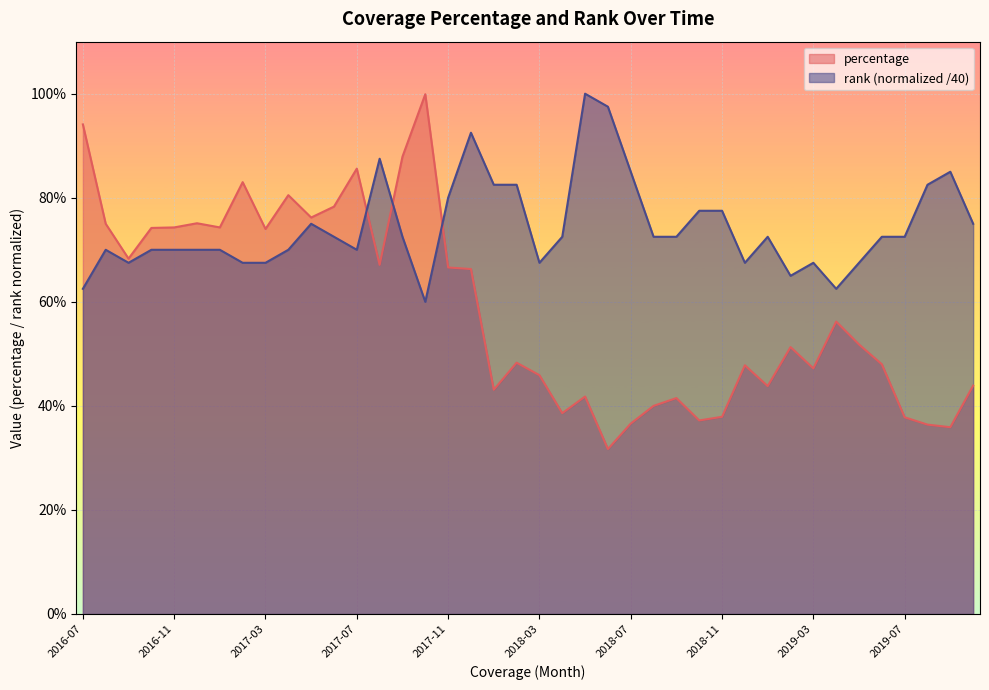

True or false: rank has more than 1 interior local peaks.

True